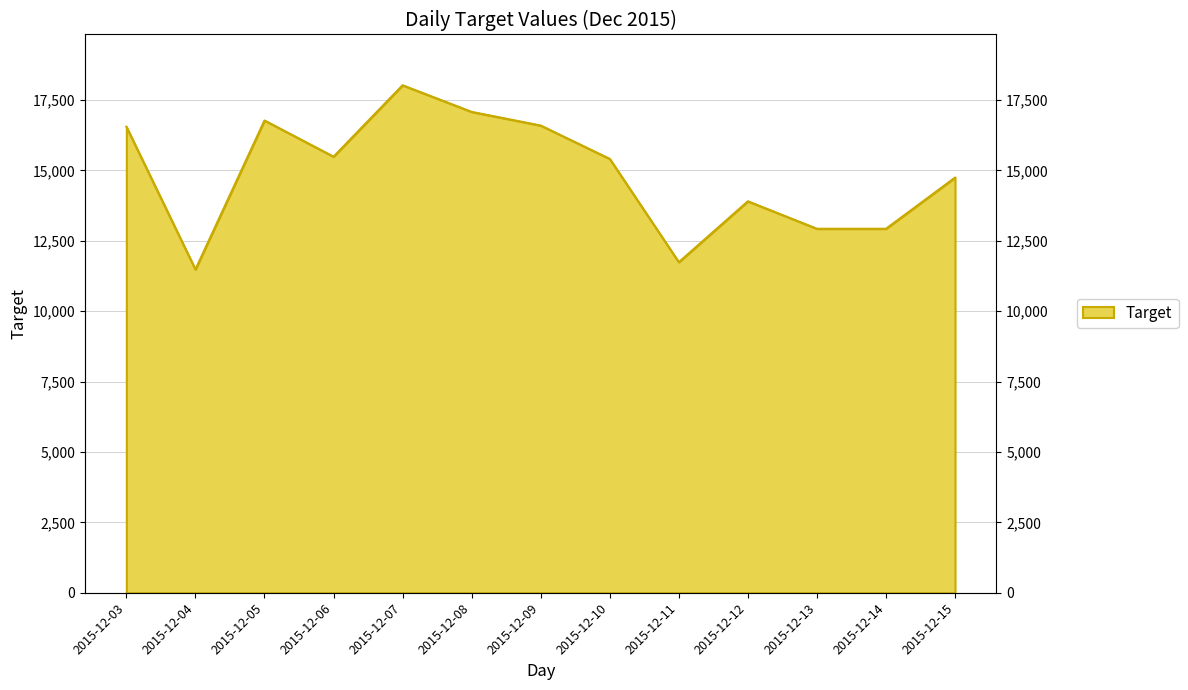

At which label is the value closest to 14752?

2015-12-15